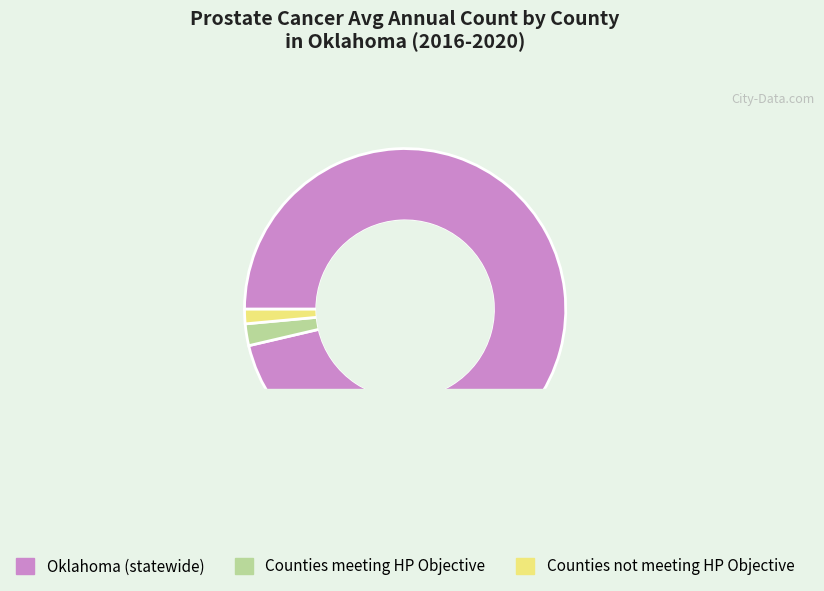

True or false: Pittsburg County accounts for 11% of the total.

False